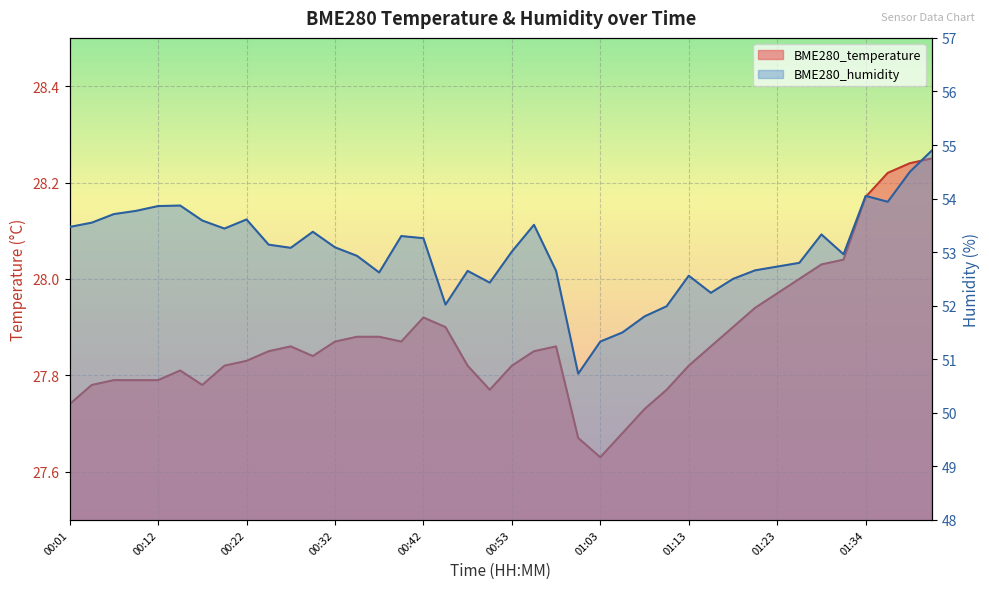

What is the average value of the BME280_temperature series?

27.9